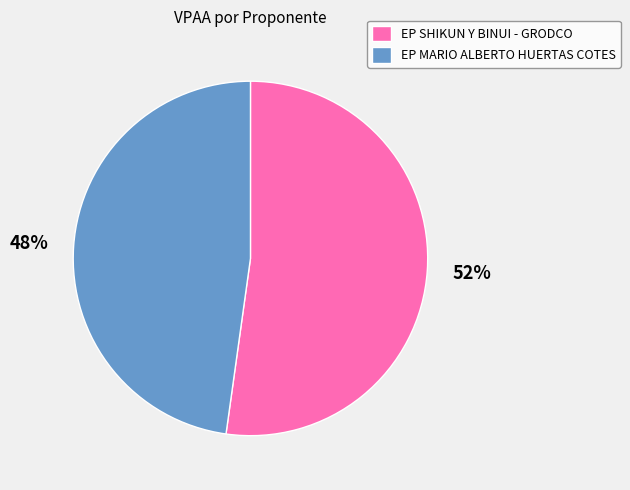

Which slice is the smallest?

EP MARIO ALBERTO HUERTAS COTES